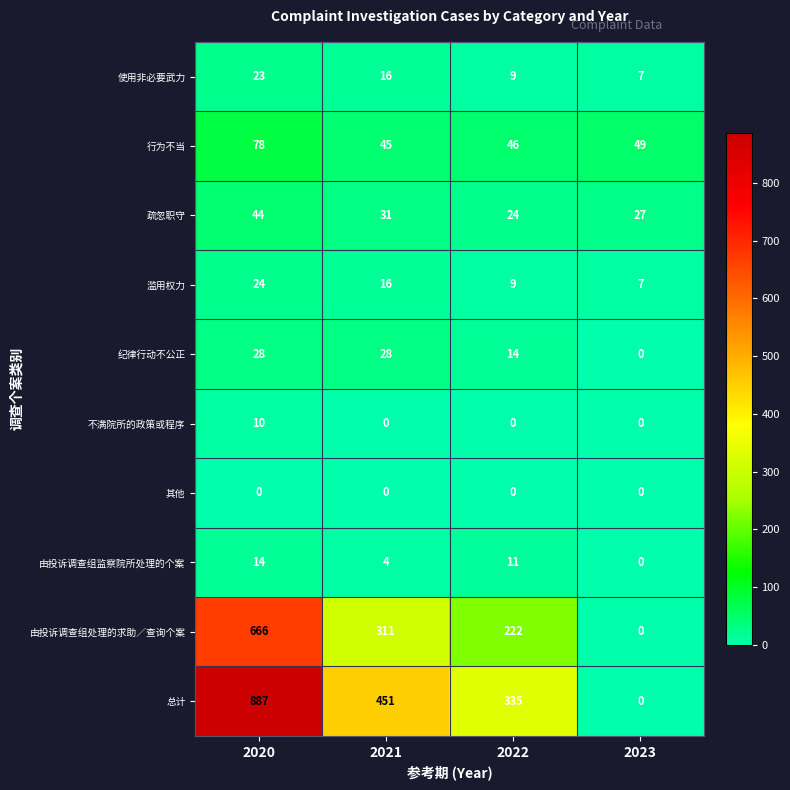

Where is 使用非必要武力 nearest to the value 15?

2021